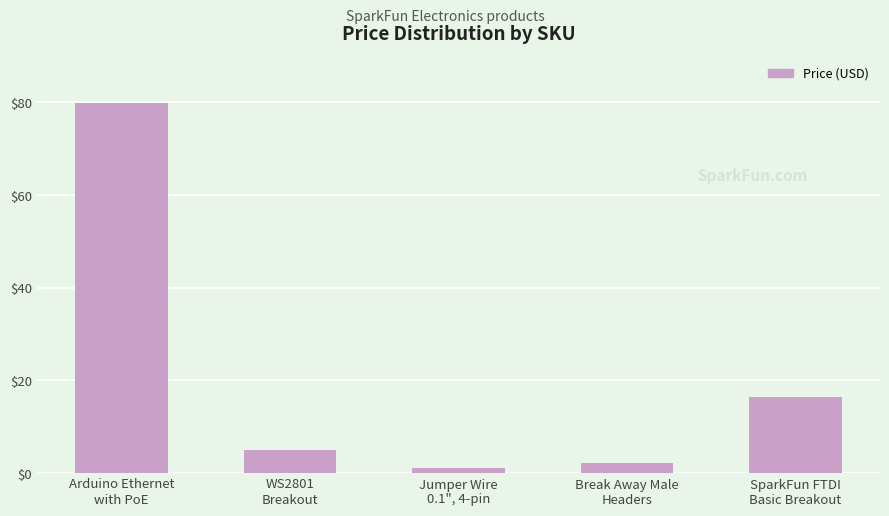

Which category has the highest value across all series?

Arduino Ethernet
with PoE